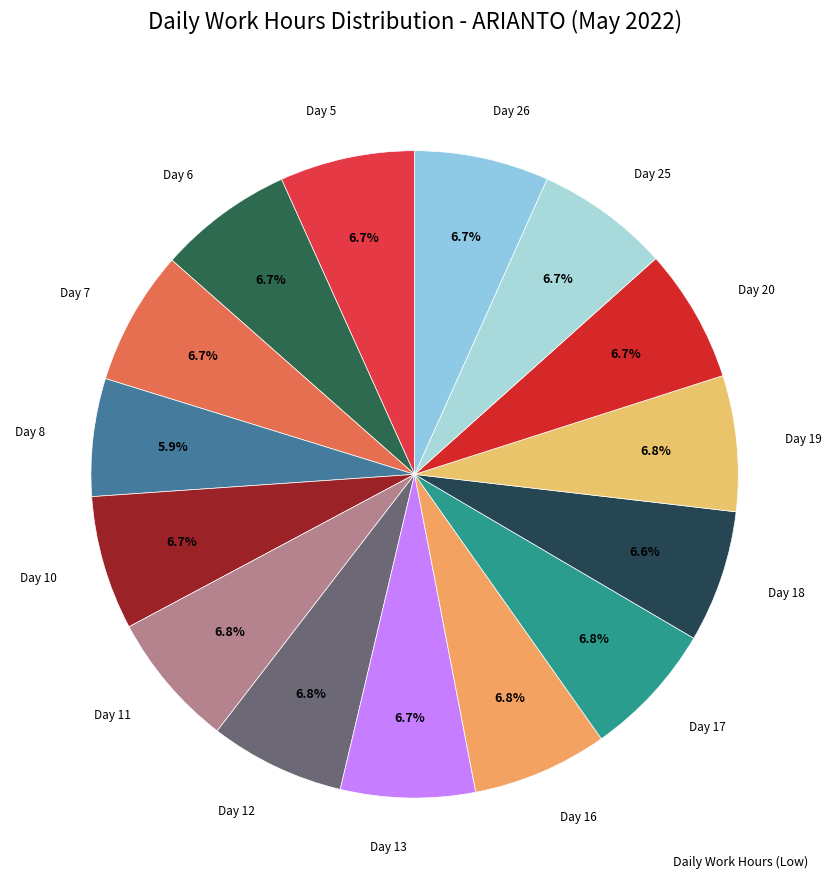

Count the number of slices in the pie.

15